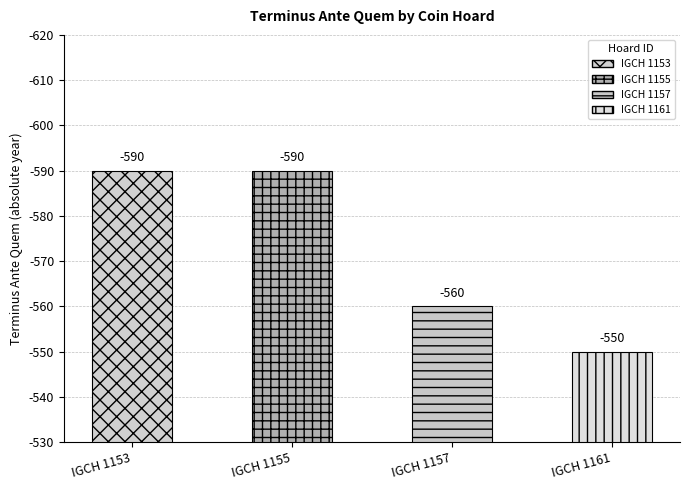

What is the value of the 2nd bar from the left?

-590